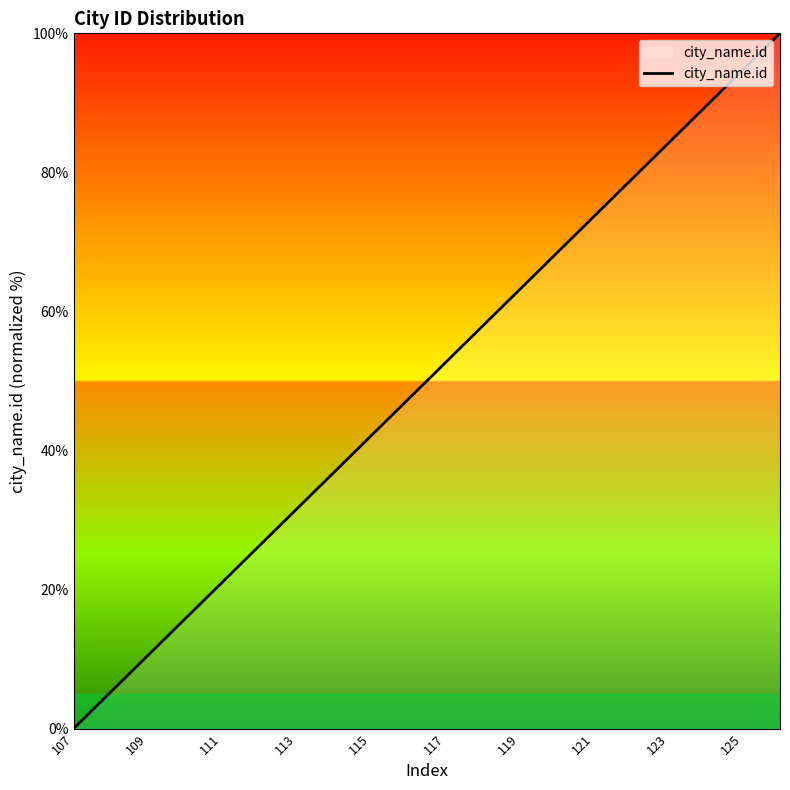

True or false: there are more than 2 points higher than both neighbors.

False